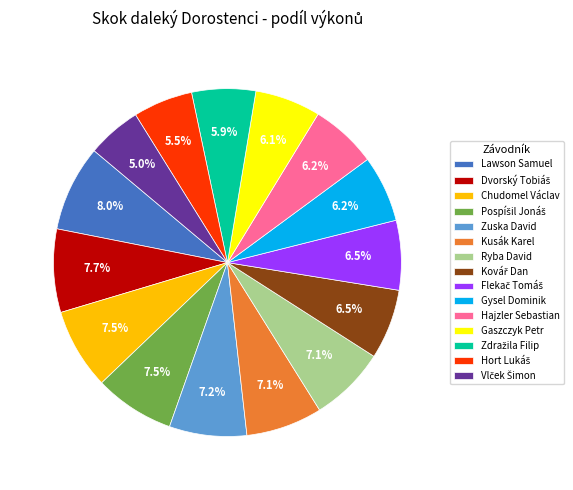

What percentage is NOT represented by Gaszczyk Petr?

93.9%